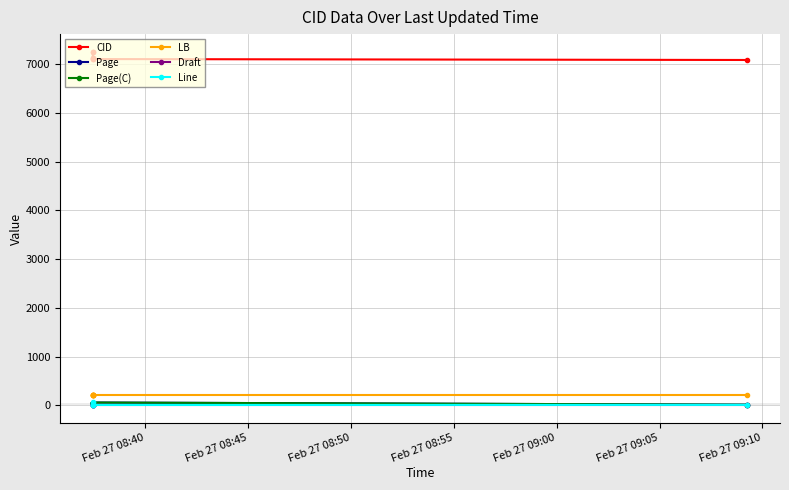

What are all the series names shown in the legend?

CID, Page, Page(C), LB, Draft, Line